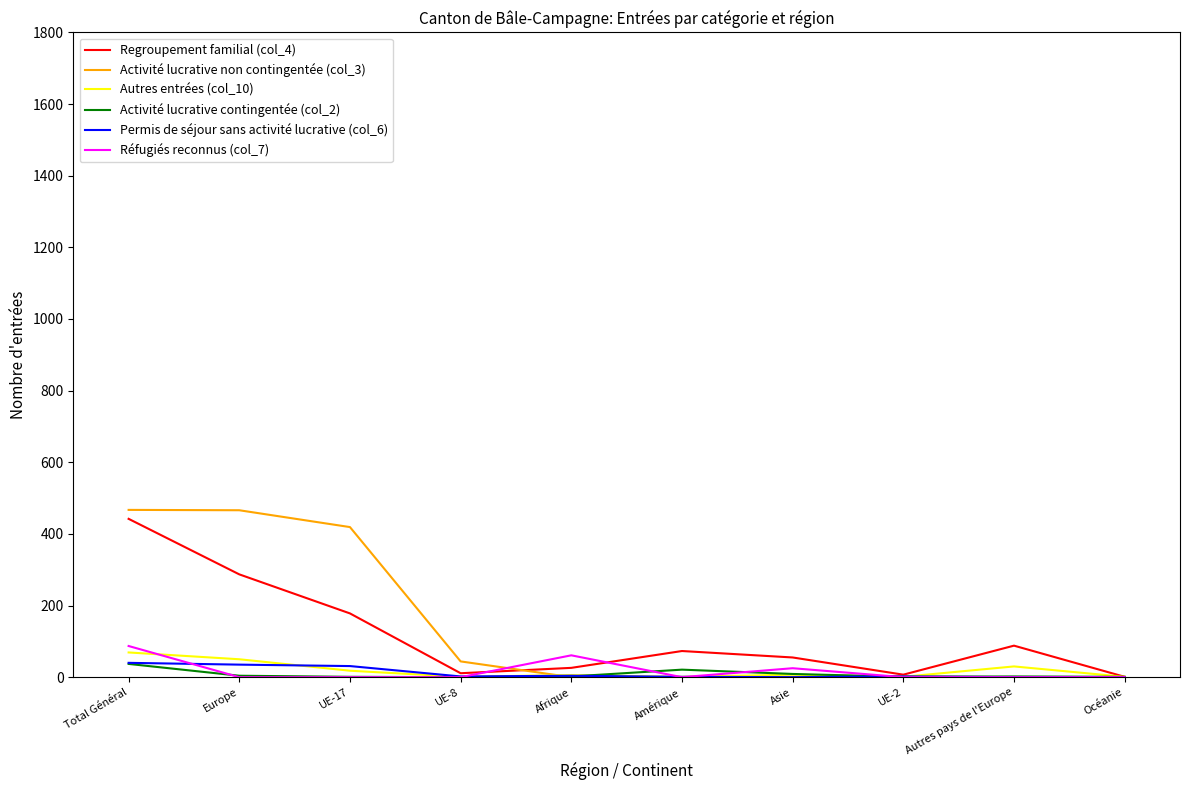

What position from the right is Asie?

4